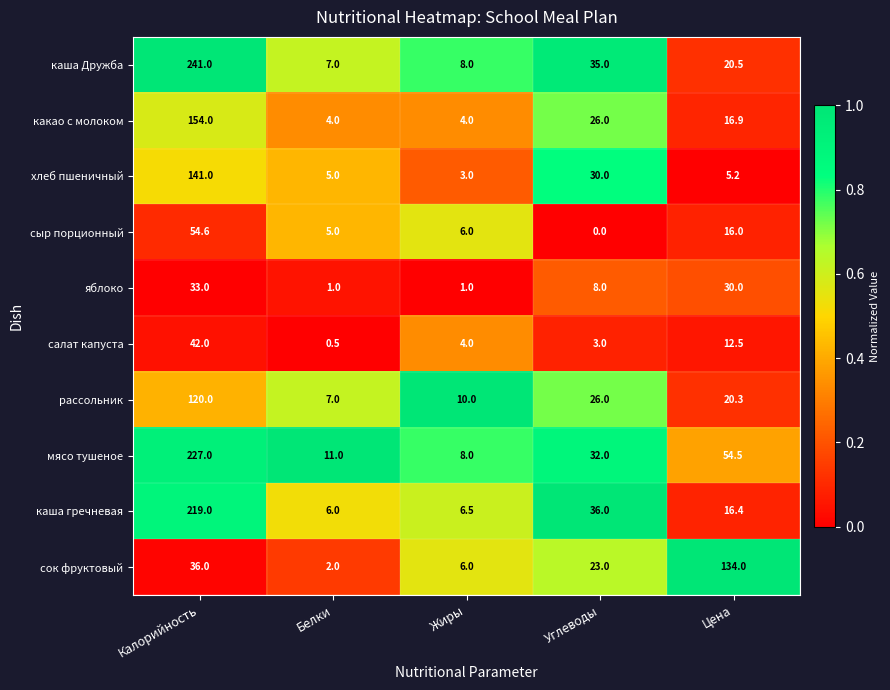

At which category is the sum across all series the highest?

Калорийность